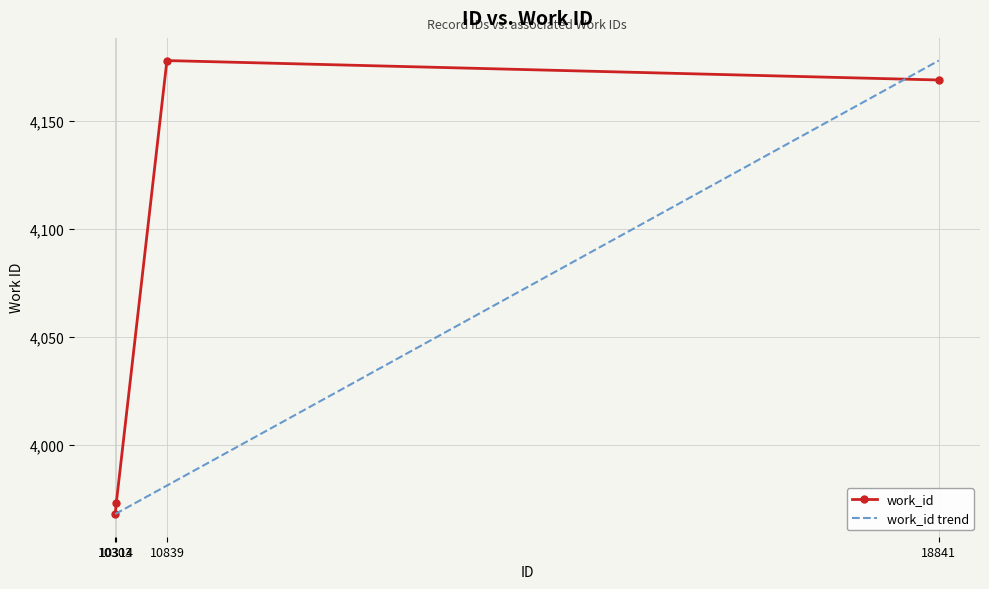

List the series in order of their overall mean, lowest first.

work_id trend, work_id